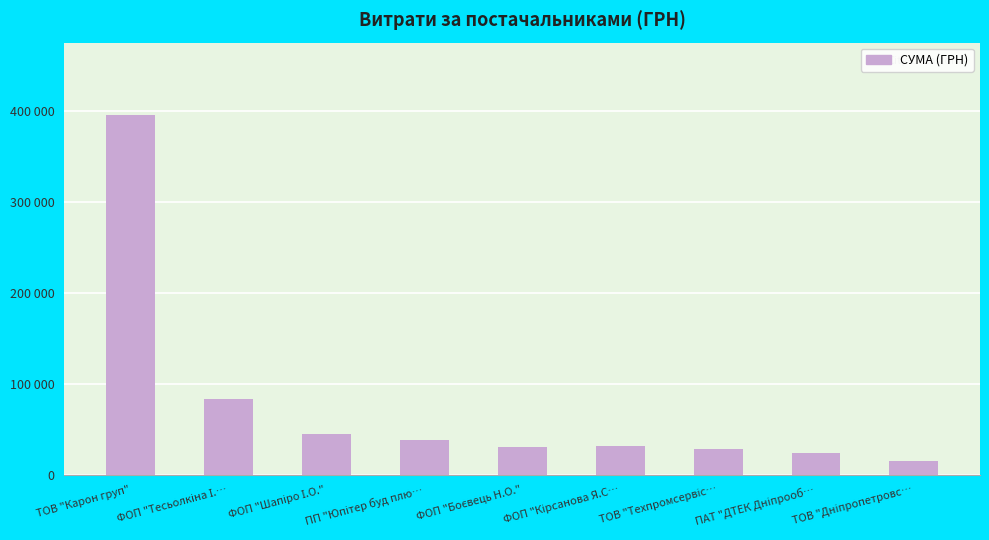

What is the difference between the second highest and second lowest values?

58365.5